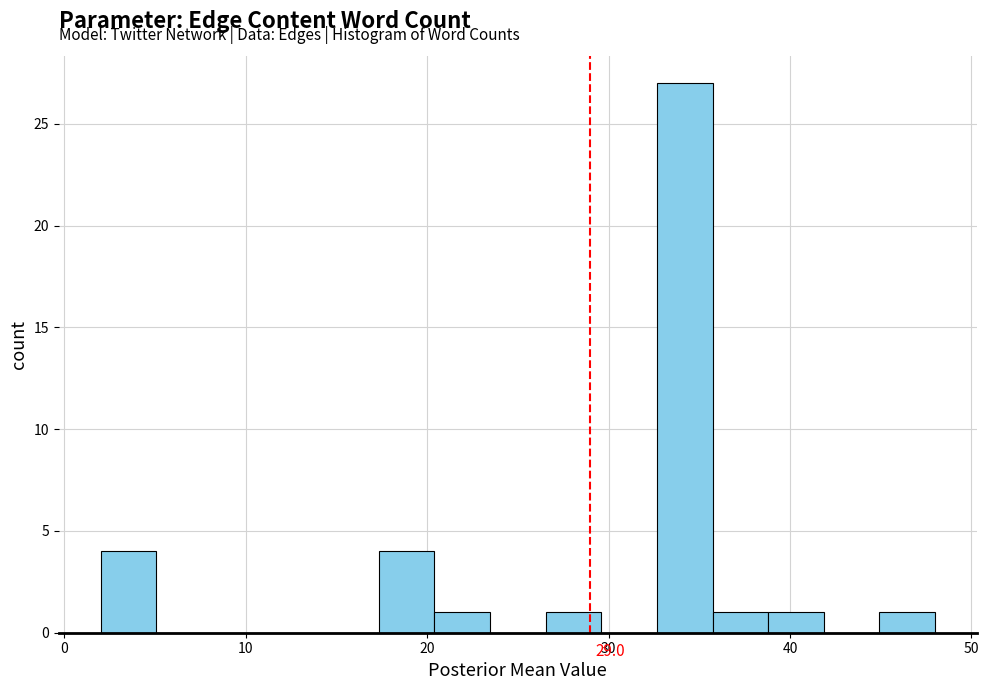

Read against the x-axis, roughly where is the centre of the tallest bar?

34